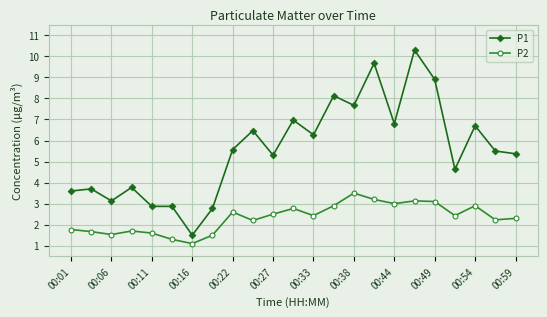

True or false: P1 and P2 cross at least once.

False